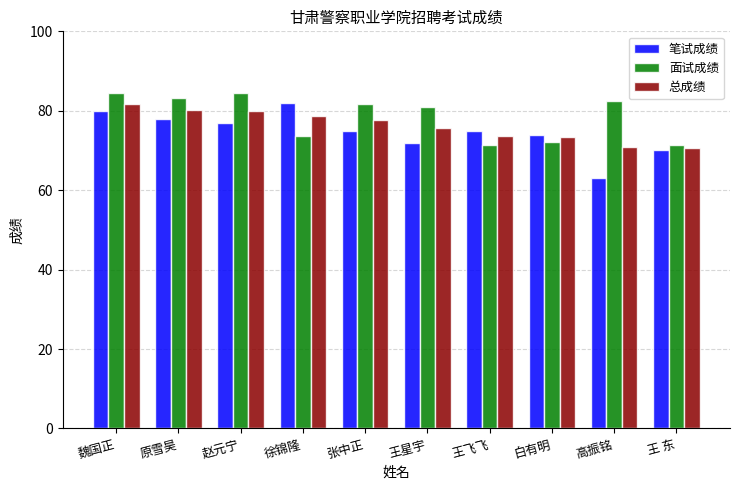

At which label does 笔试成绩 first exceed 75?

魏国正